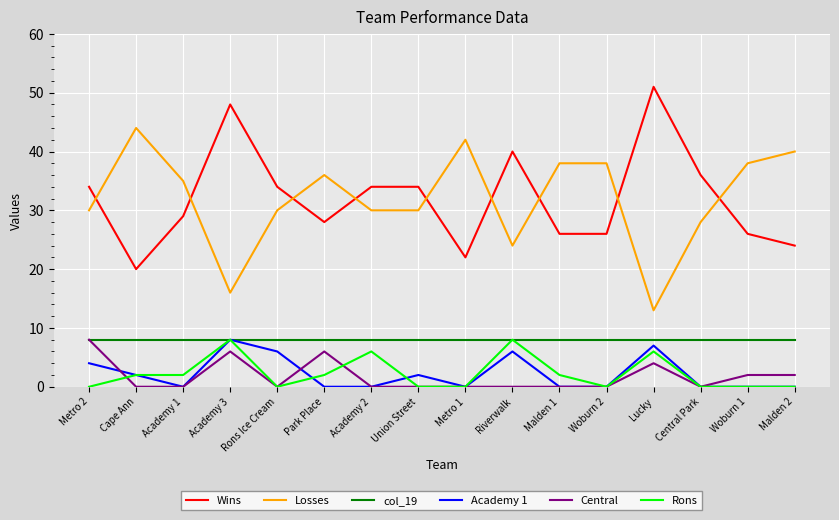

What is the total value across all series at Academy 2?

78